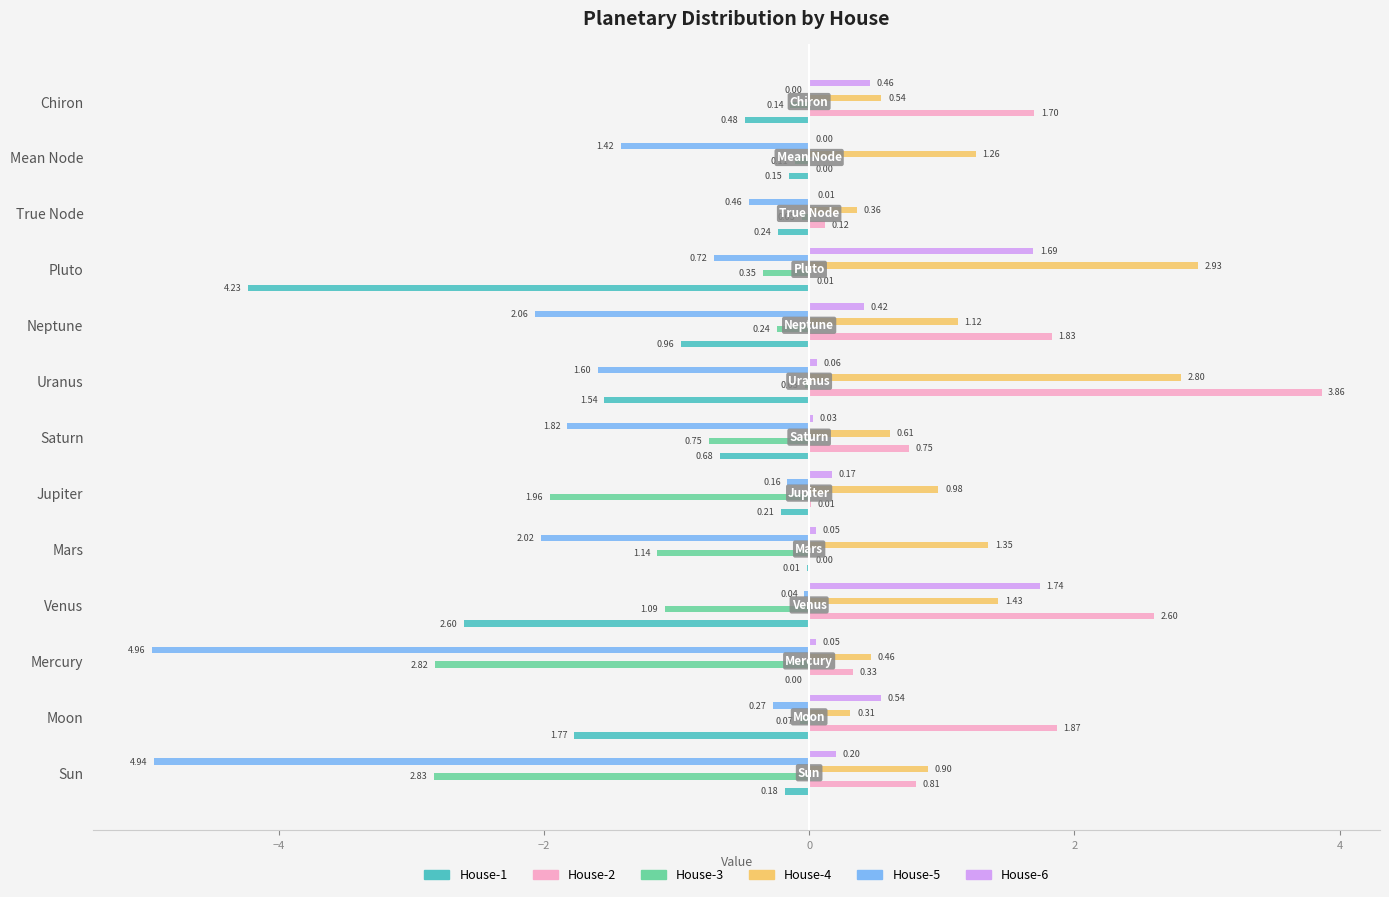

Where is House-4 nearest to the value 1?

Jupiter